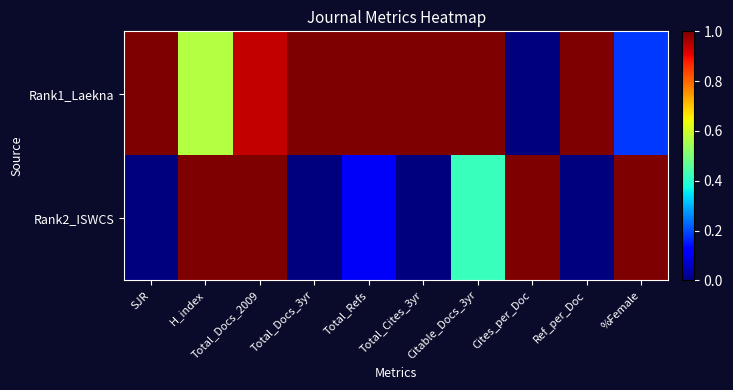

Which series has the largest total across all categories?

Rank1_Laekna